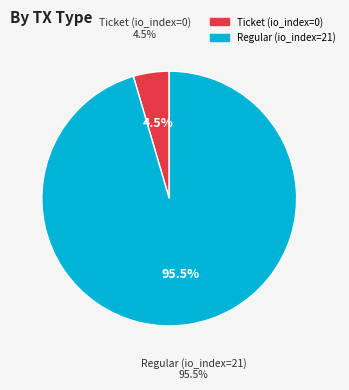

Which category has the biggest portion of the pie?

Regular (io_index=21)